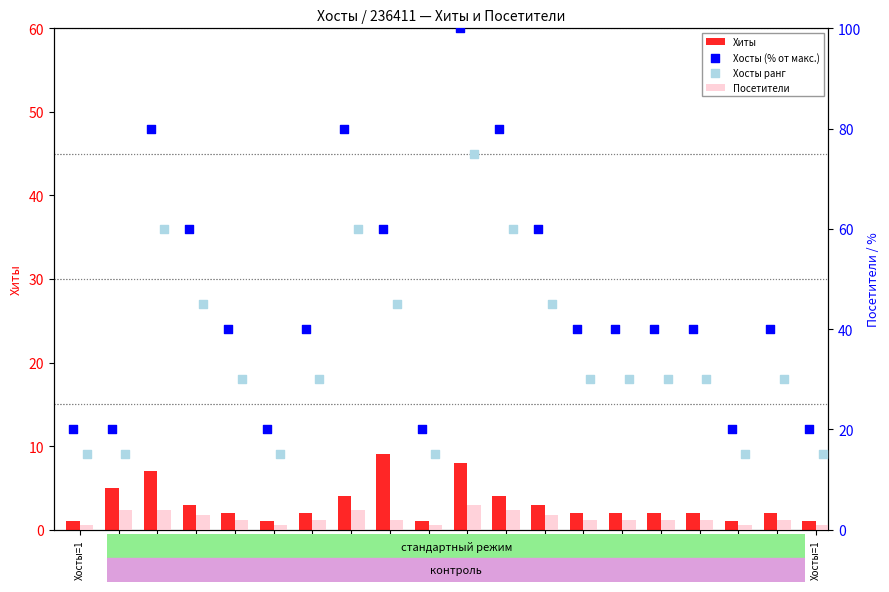

Which series has the largest total across all categories?

Хосты (% от макс.)